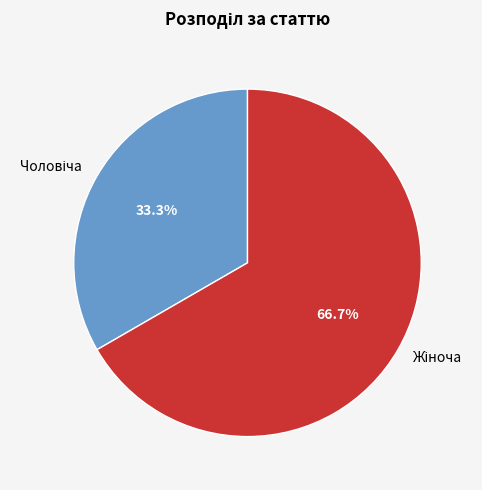

Is there any slice that represents more than half of the pie?

Yes